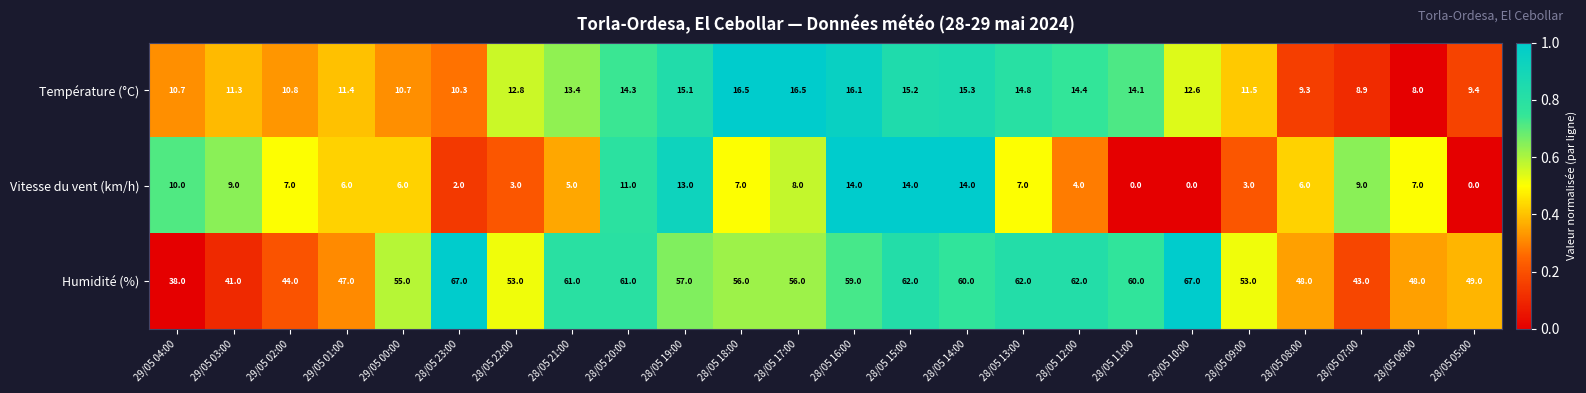

The value of Vitesse du vent (km/h) at 28/05 10:00 is 0.0. True or false?

True